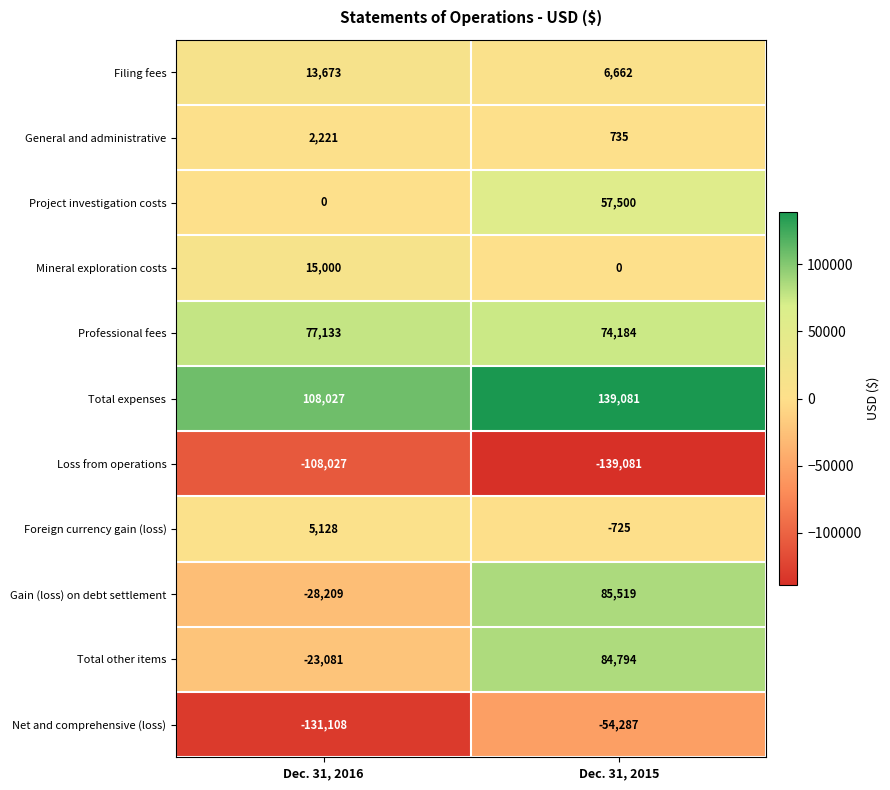

What is the difference between the Total other items values at Dec. 31, 2016 and Dec. 31, 2015?

107875